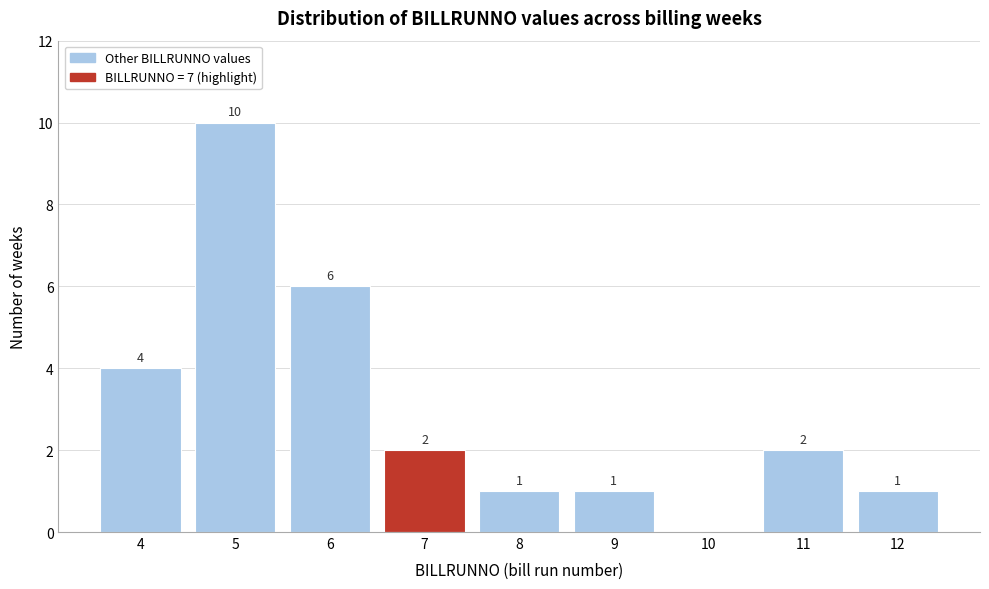

Reading left to right, list all the values displayed in this chart.

4=4	5=10	6=6	7=2	8=1	9=1	10=0	11=2	12=1